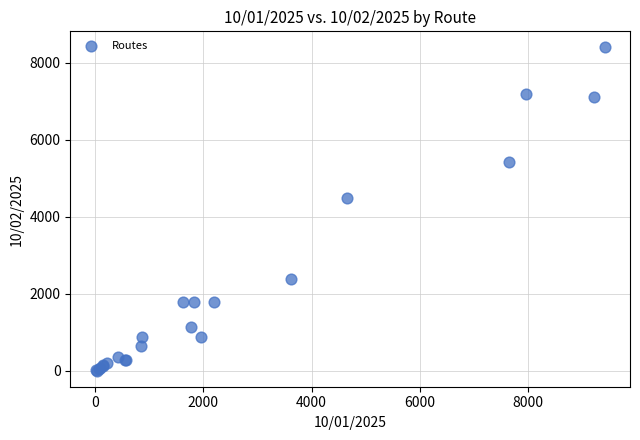

What Y value in the scatter plot is closest to 4196?

4491